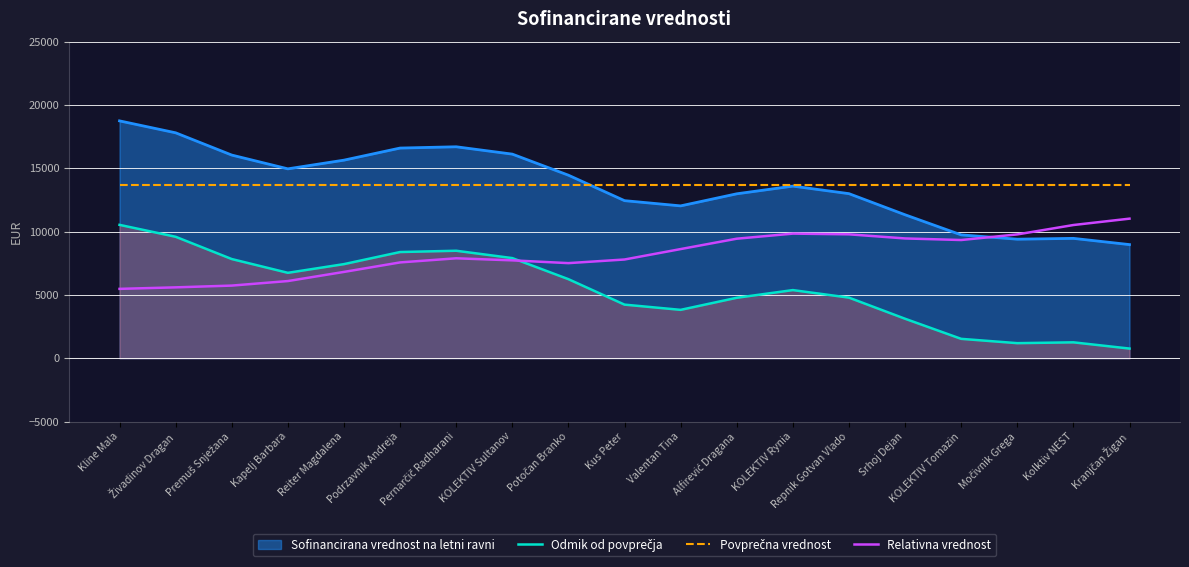

What is the difference between the highest and lowest values at Repnik Gotvan Vlado?

8899.9